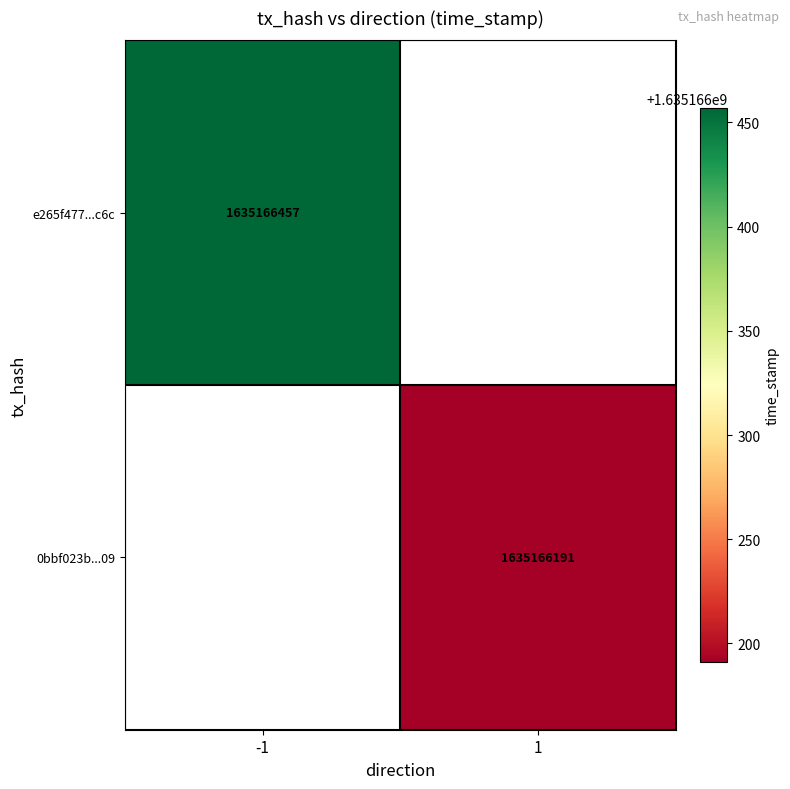

List the series in order of their overall mean, lowest first.

0bbf023ba6fba475a5f6599dbb166d2b2b13a09, e265f477480062e6d906a217e3fe0582bac8c6c